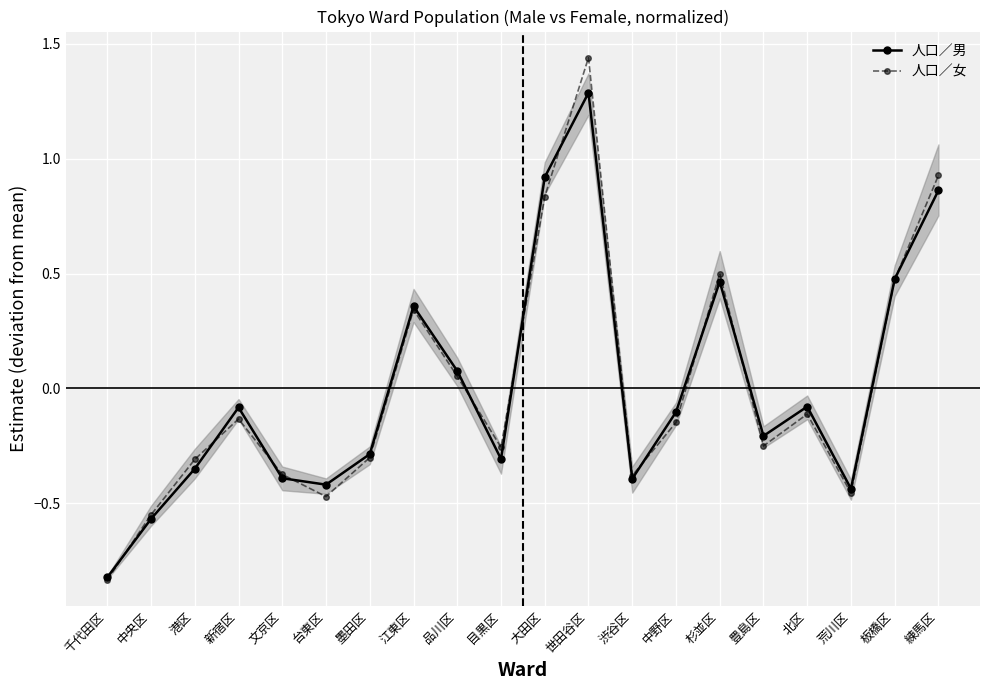

Is this an area chart (filled region under the line)?

No